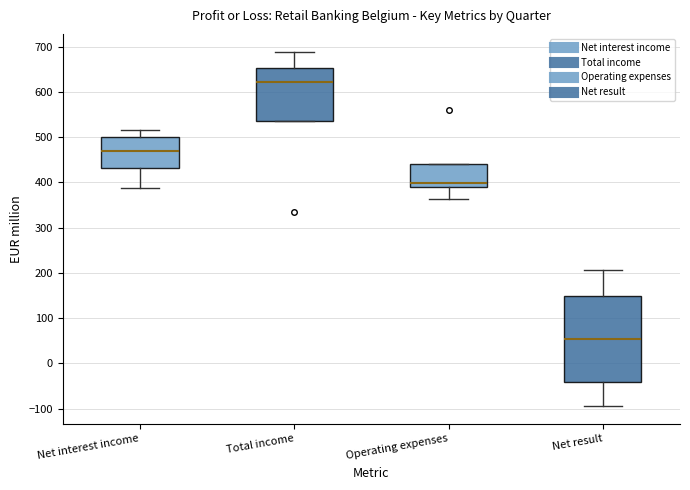

Where does the median line of the box for Net result sit on the y-axis? The values are not printed on the chart, so give them approximately, as read against the axis.

50